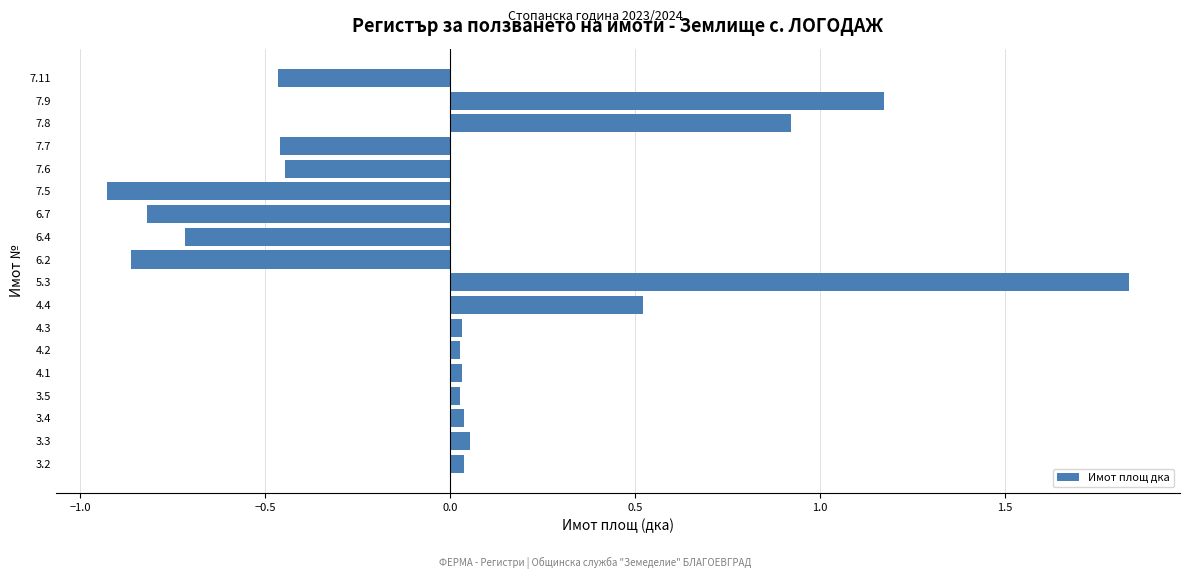

Which has a higher value, 7.5 or 6.4?

6.4